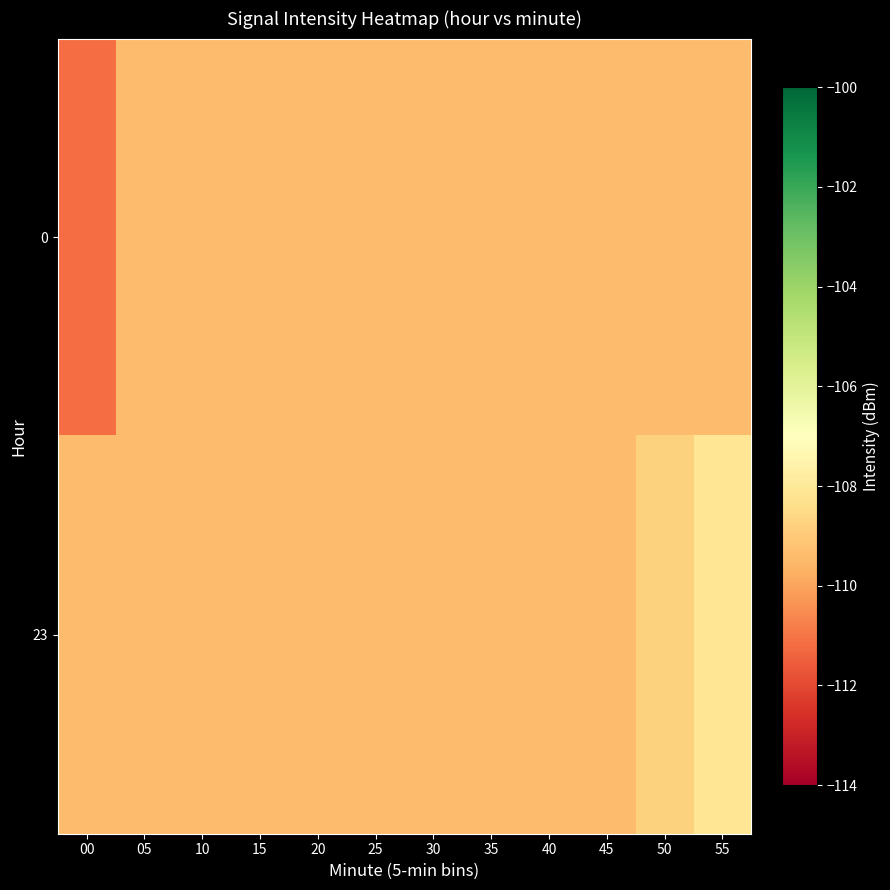

Which label corresponds to the smallest value in the chart?

00